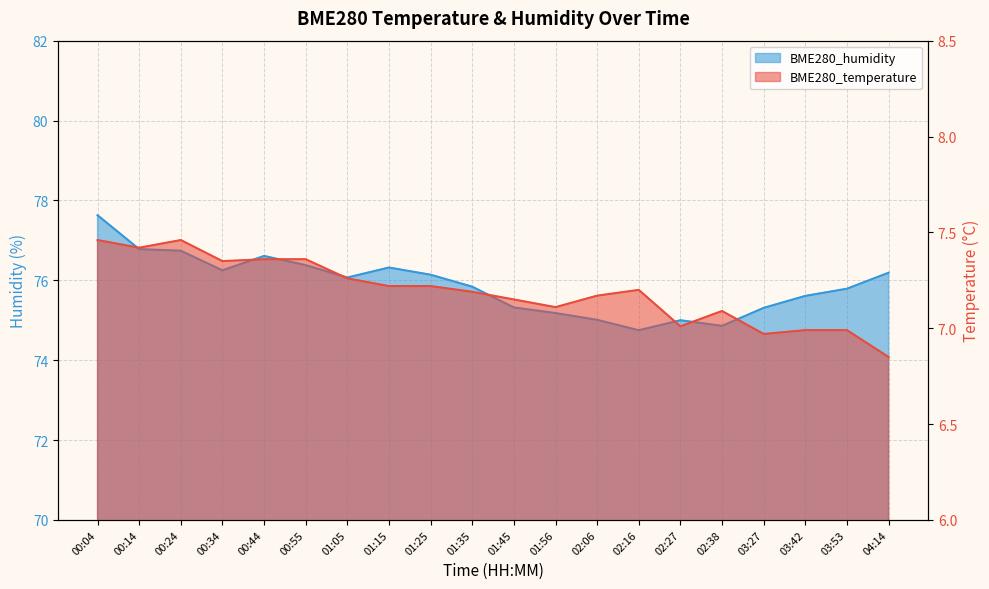

What is the total value across all series at 04:14?

83.0